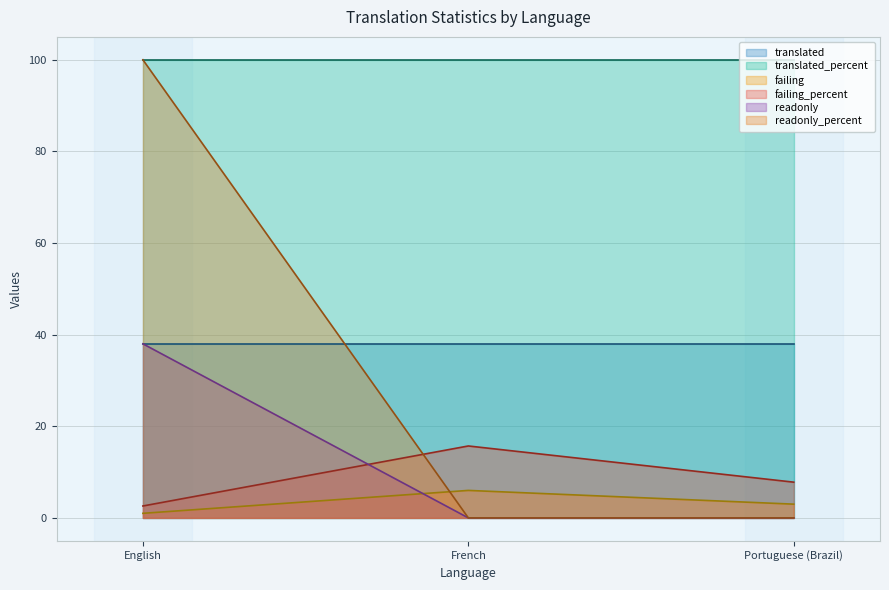

List the labels in order of failing_percent value, smallest first.

English, Portuguese (Brazil), French